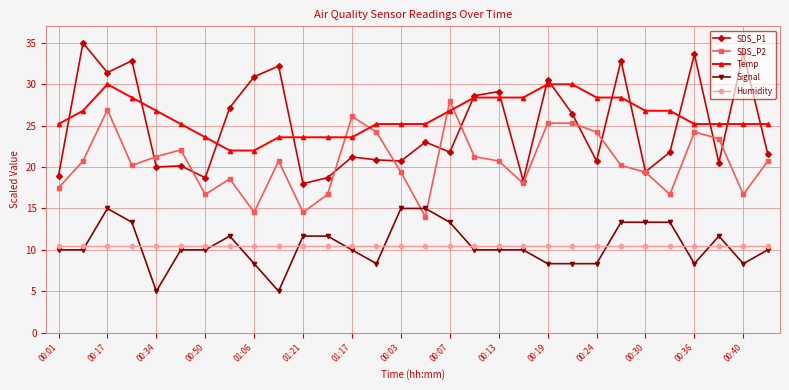

What is the value of the SDS_P2 point at the 16th from the left?

14.0